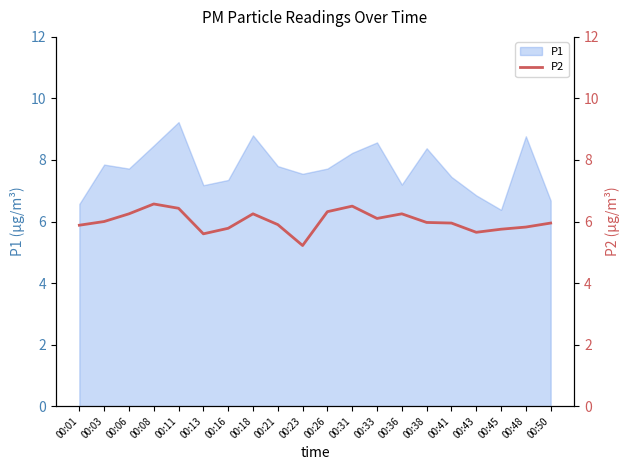

How many interior local valleys (lower than both neighbors) does the data have?

4